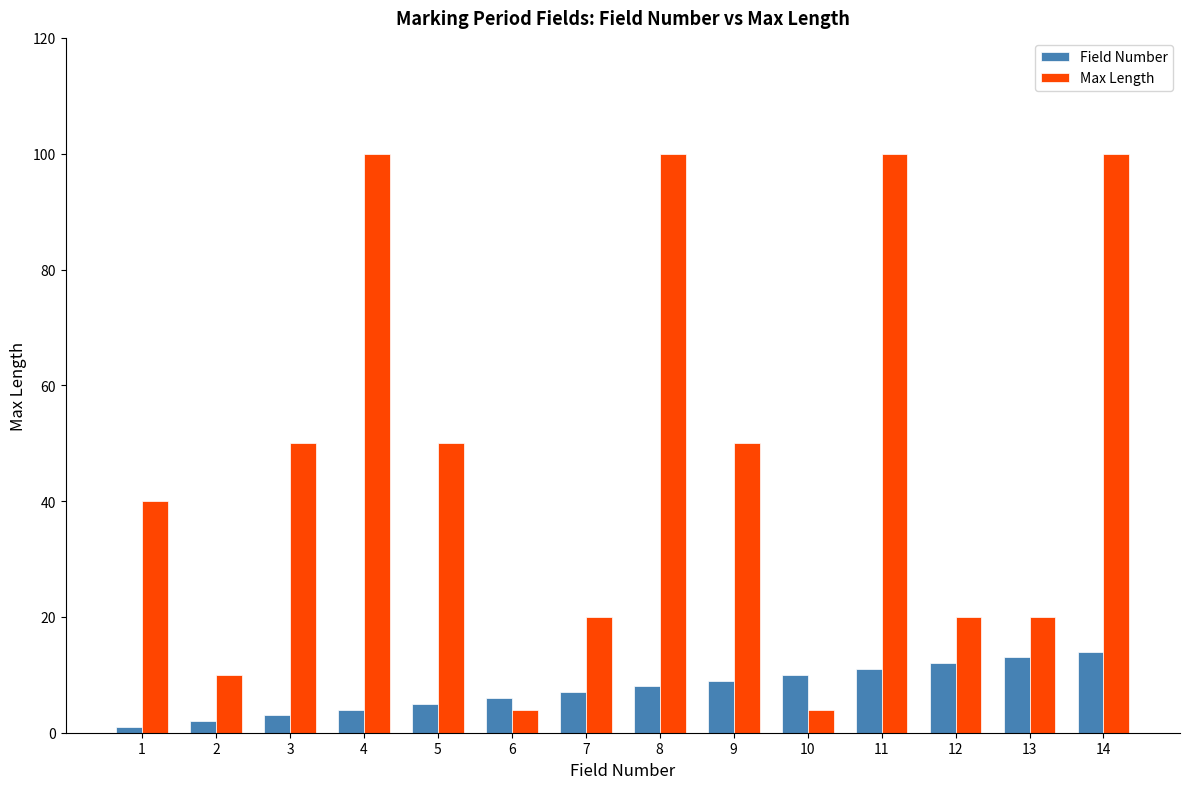

What are all the series names shown in the legend?

Field Number, Max Length